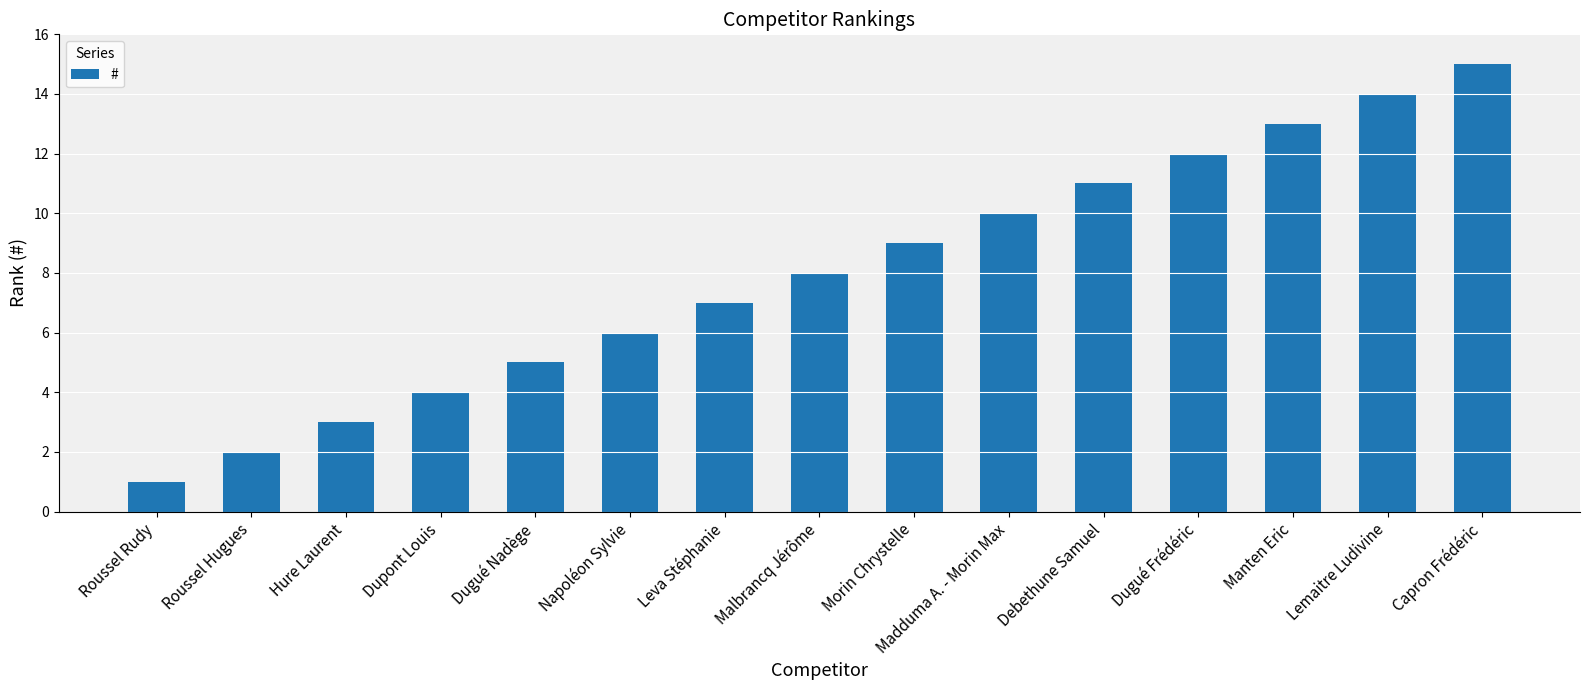

List the labels in order of value, largest first.

Capron Frédéric, Lemaitre Ludivine, Manten Eric, Dugué Frédéric, Debethune Samuel, Madduma A. - Morin Max, Morin Chrystelle, Malbrancq Jérôme, Leva Stéphanie, Napoléon Sylvie, Dugué Nadège, Dupont Louis, Hure Laurent, Roussel Hugues, Roussel Rudy